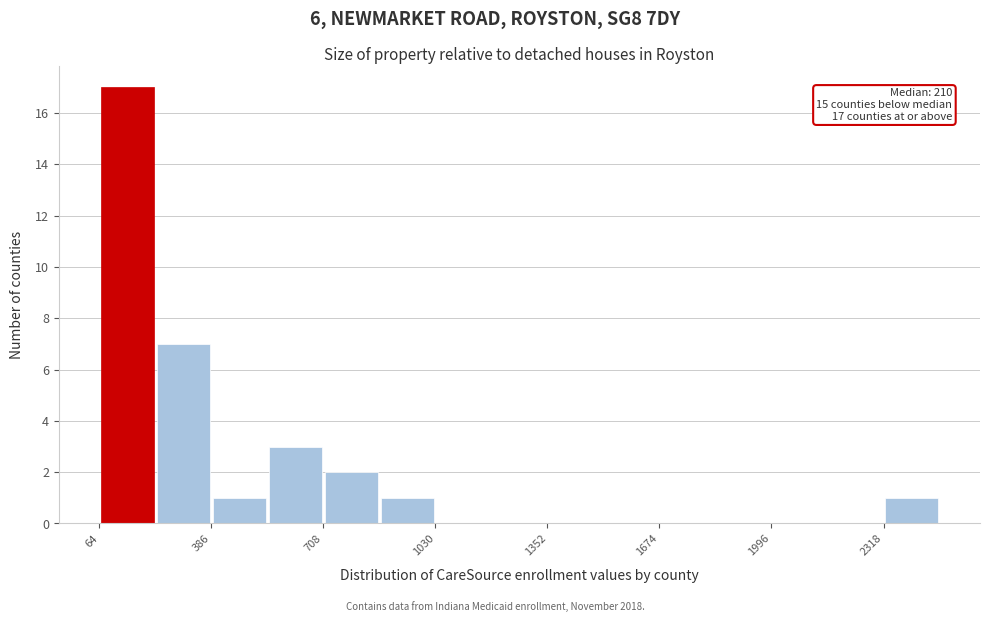

Read against the x-axis, roughly where is the centre of the tallest bar?

150